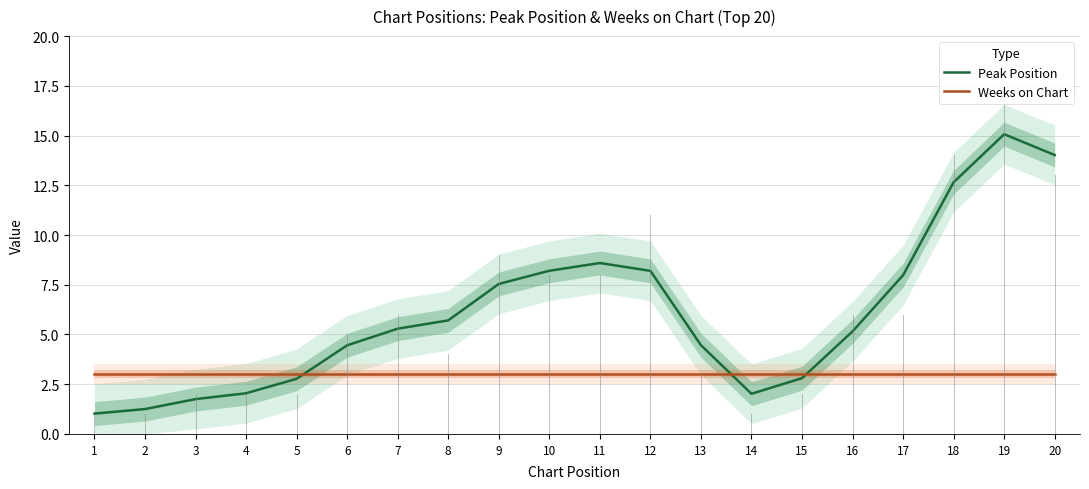

True or false: Weeks on Chart has more than 2 interior local peaks.

False